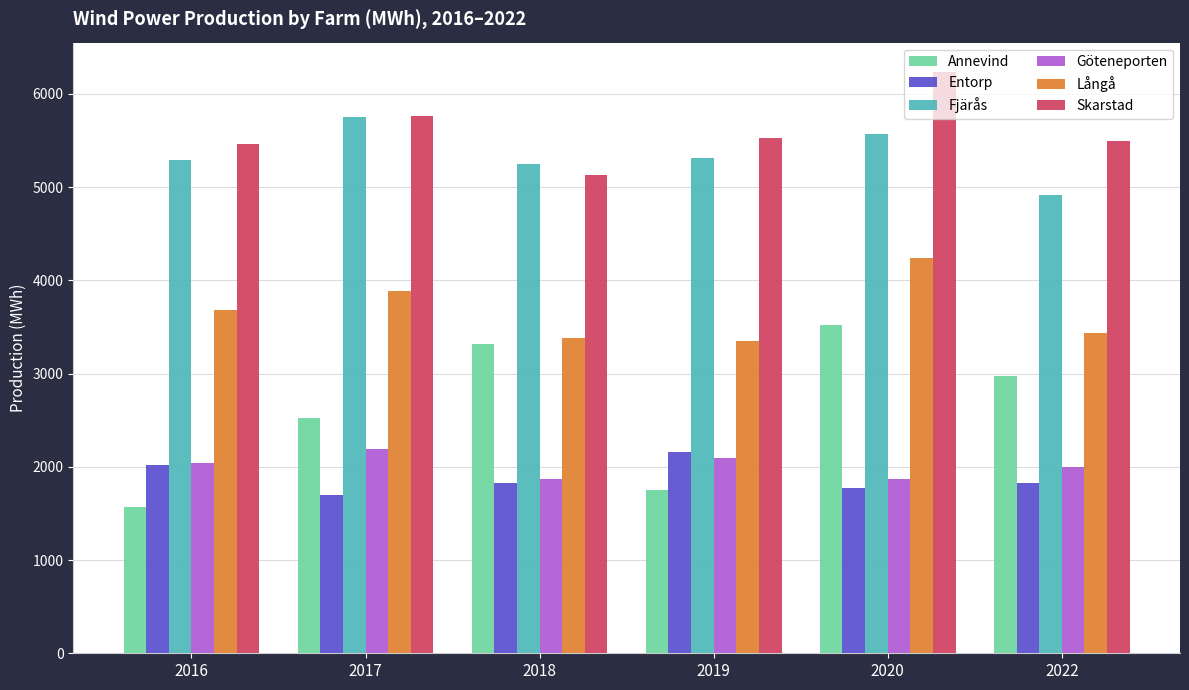

What is the value of the Skarstad bar at the 6th from the left?

5499.3